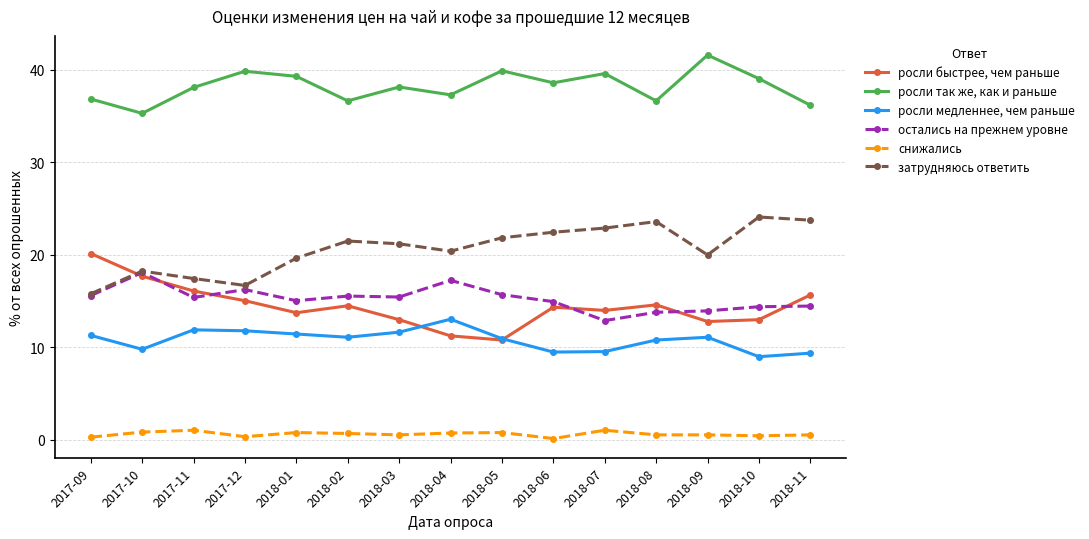

Is the value of росли так же, как и раньше at 2018-10 greater than the value of снижались at 2018-01?

Yes